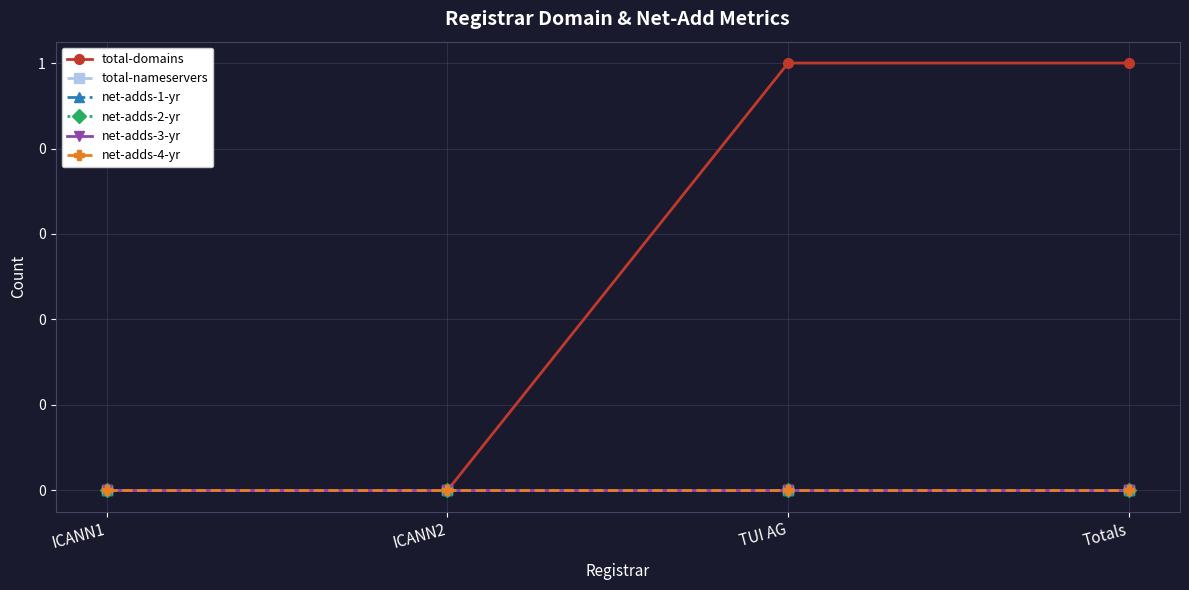

Which category has the highest value in the net-adds-3-yr series?

ICANN1